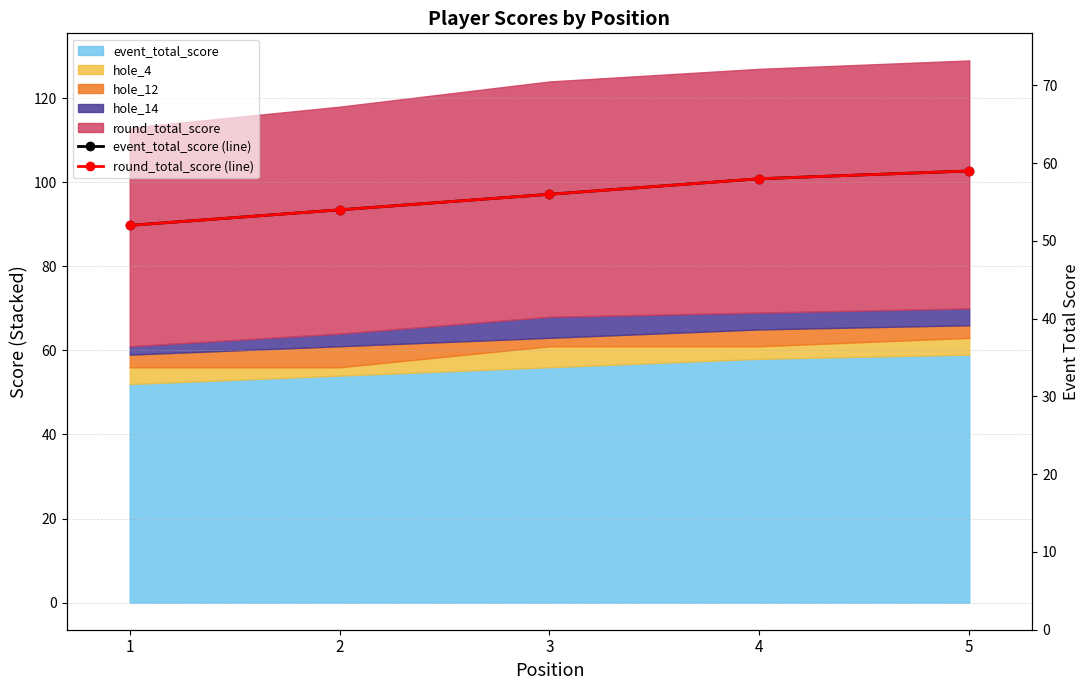

At which label does event_total_score (line) first exceed 56?

4